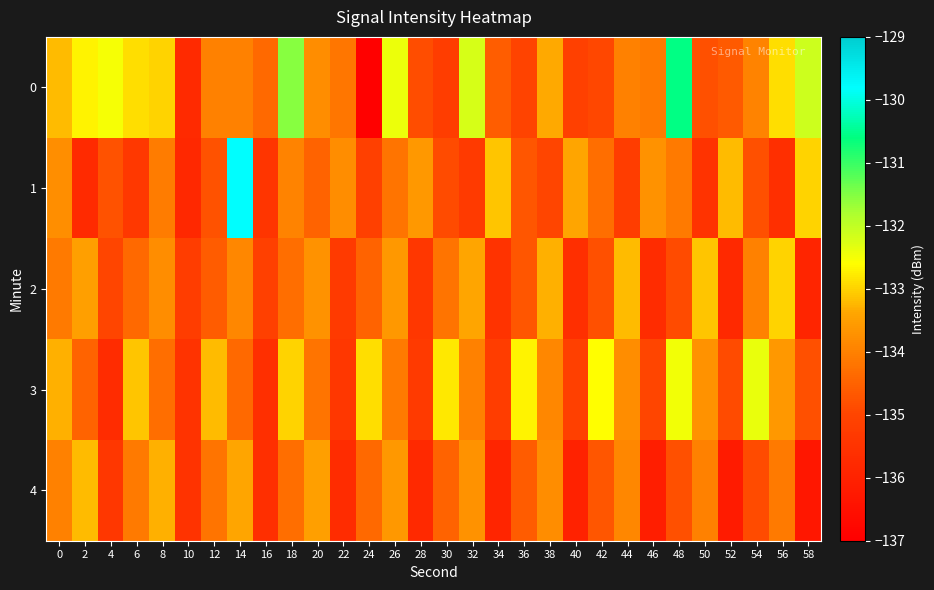

At 46, list the series in order from largest to smallest.

1, 0, 3, 2, 4